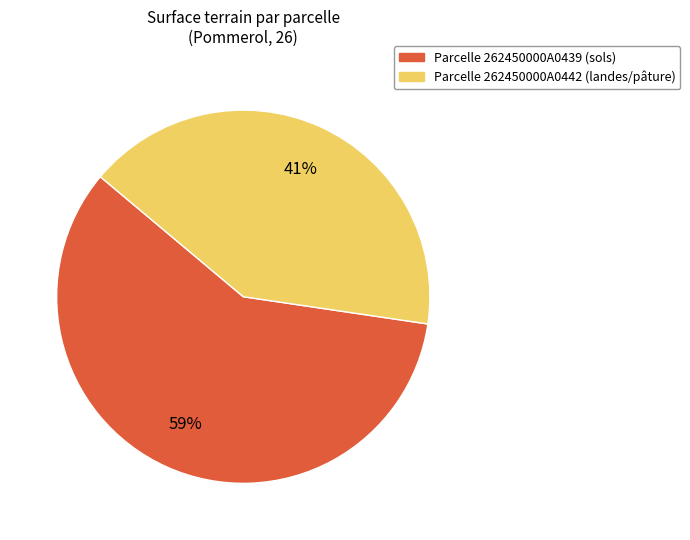

Is there a majority slice in this chart?

Yes